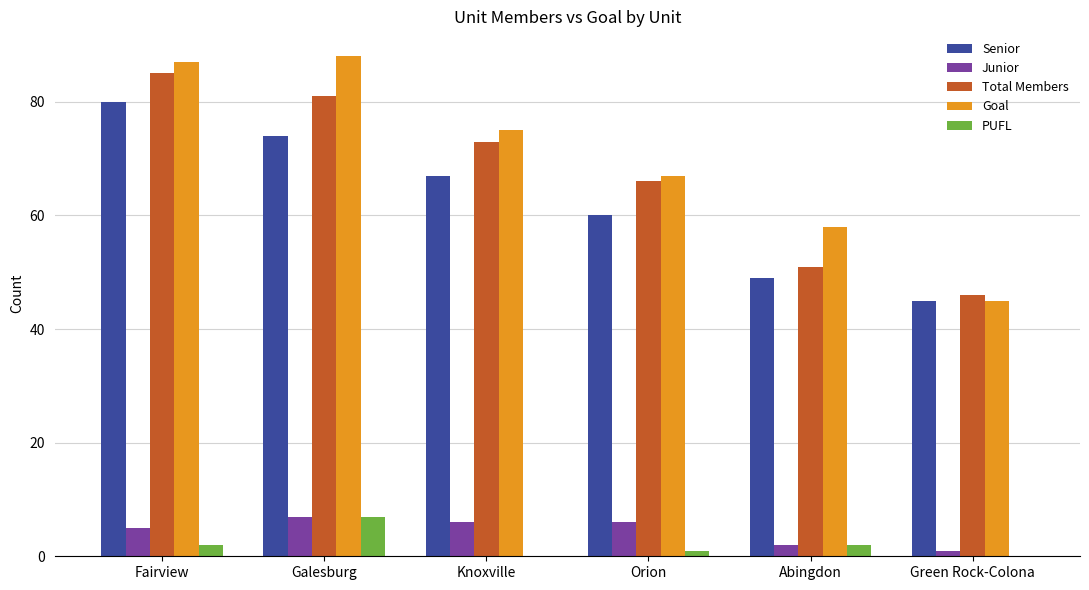

What is the maximum value shown in the chart?

88